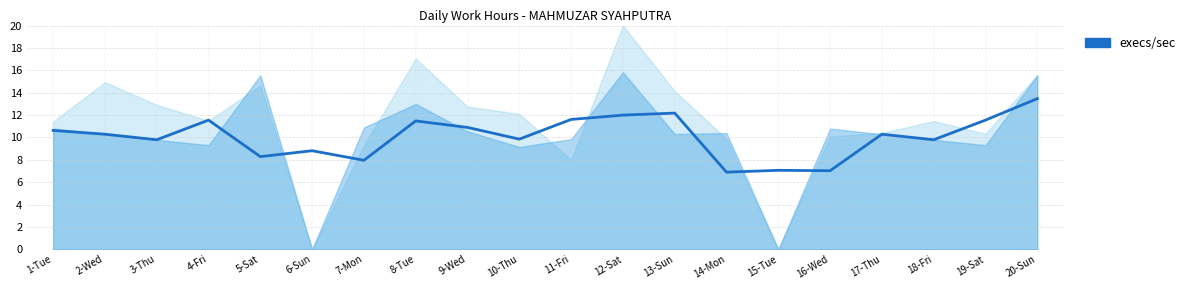

How many interior local peaks (higher than both neighbors) does the data have?

6